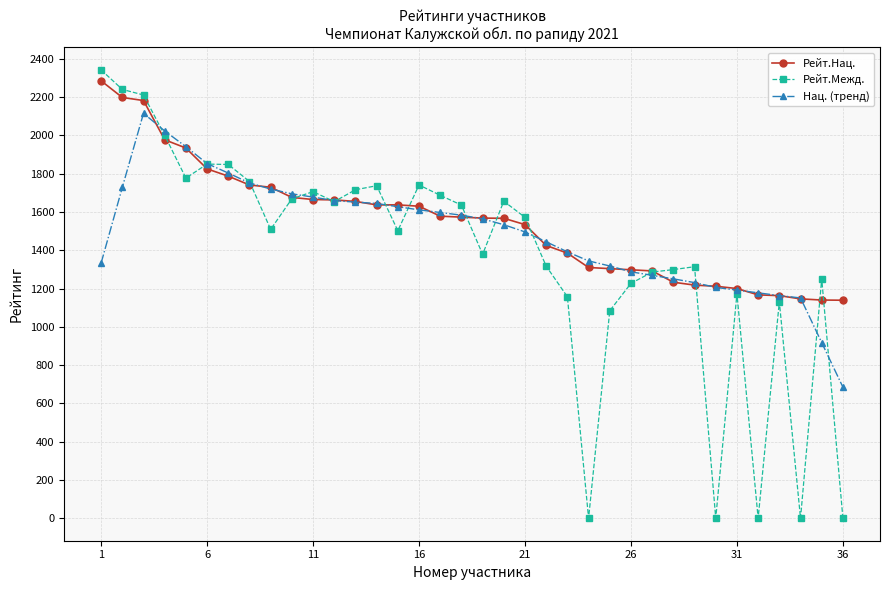

What is the value of the Рейт.Межд. point at the 16th from the left?

1741.0